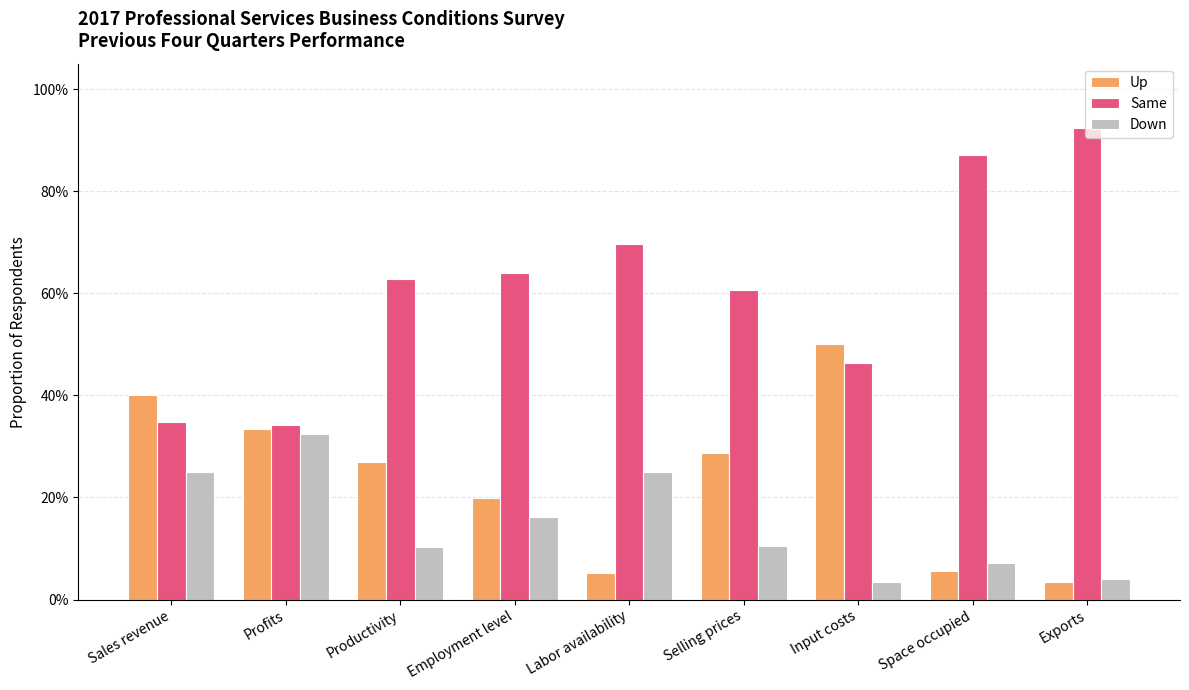

Between Space occupied and Employment level, which is larger?

Employment level